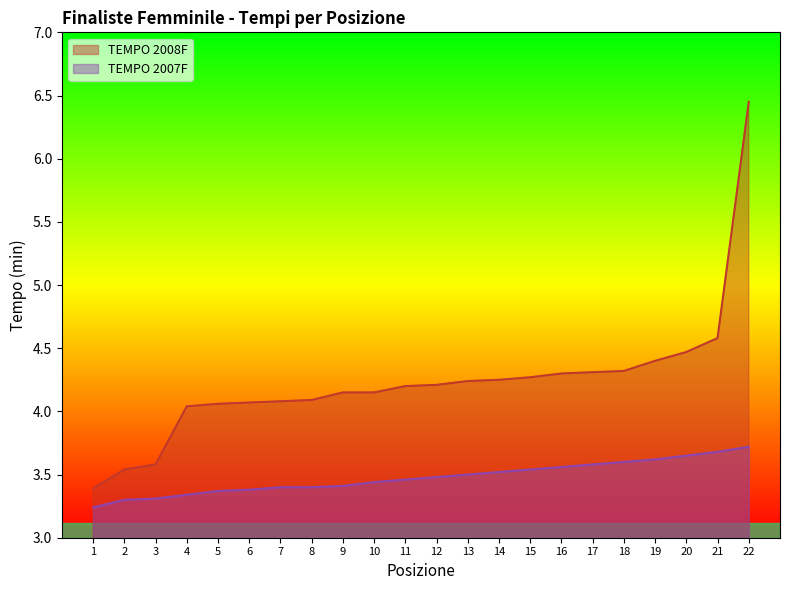

Reading left to right, list all the values displayed in this chart.

TEMPO 2008F: 1=3.4	2=3.5	3=3.6	4=4.0	5=4.1	6=4.1	7=4.1	8=4.1	9=4.2	10=4.2	11=4.2	12=4.2	13=4.2	14=4.2	15=4.3	16=4.3	17=4.3	18=4.3	19=4.4	20=4.5	21=4.6	22=6.5
TEMPO 2007F: 1=3.2	2=3.3	3=3.3	4=3.3	5=3.4	6=3.4	7=3.4	8=3.4	9=3.4	10=3.4	11=3.5	12=3.5	13=3.5	14=3.5	15=3.5	16=3.6	17=3.6	18=3.6	19=3.6	20=3.6	21=3.7	22=3.7